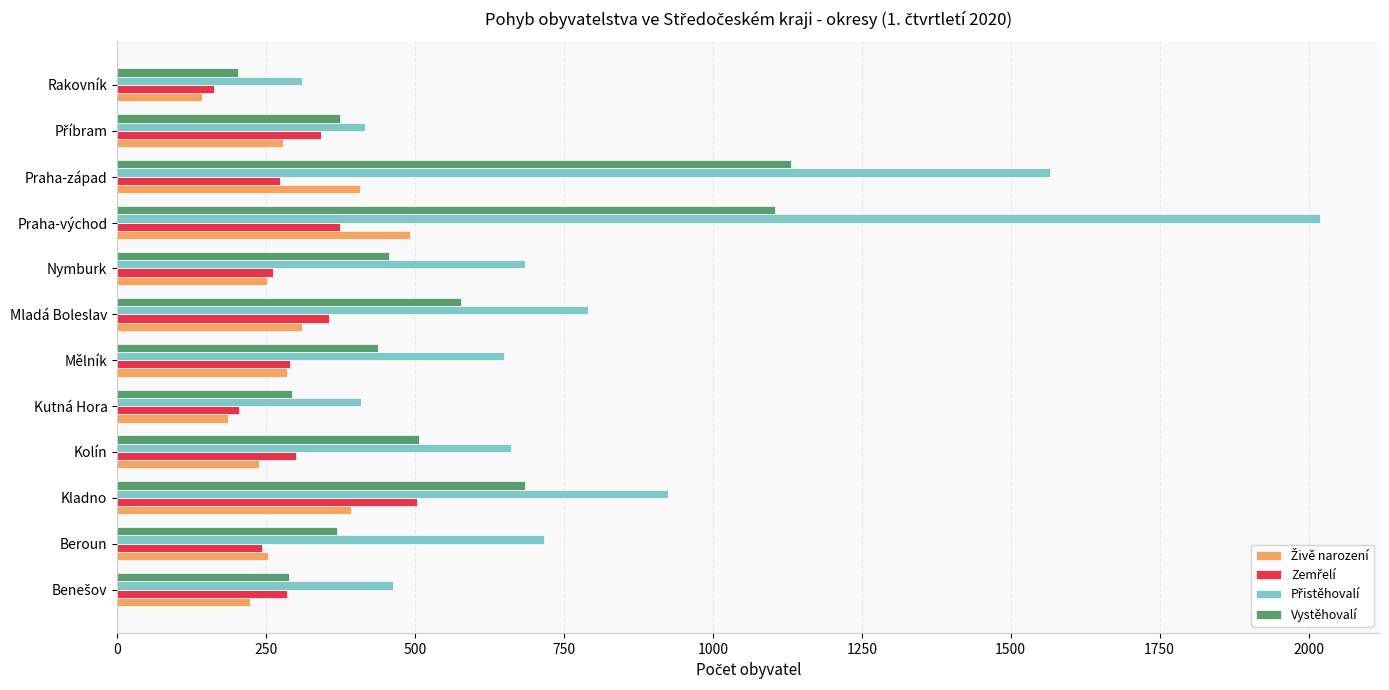

What is the average value of the Vystěhovalí series?

536